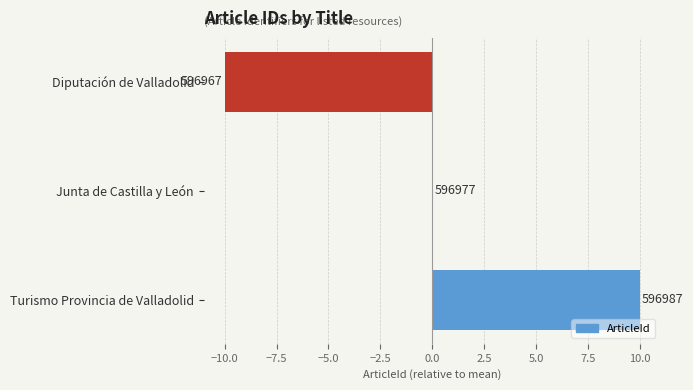

Are the bars horizontal?

Yes